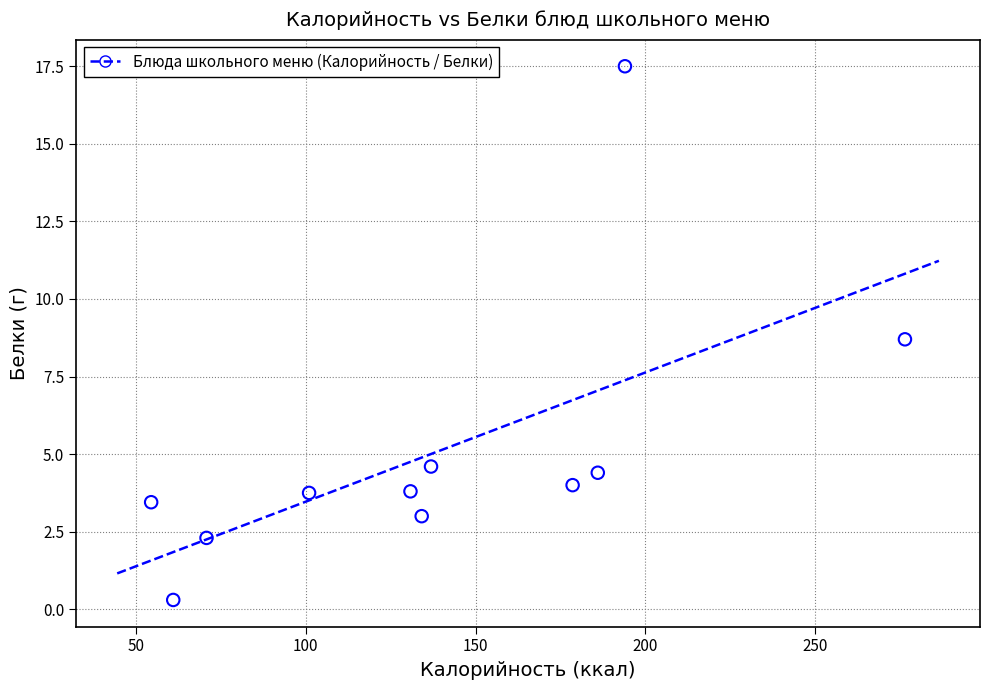

What is the range of Y values (max minus min)?

17.2